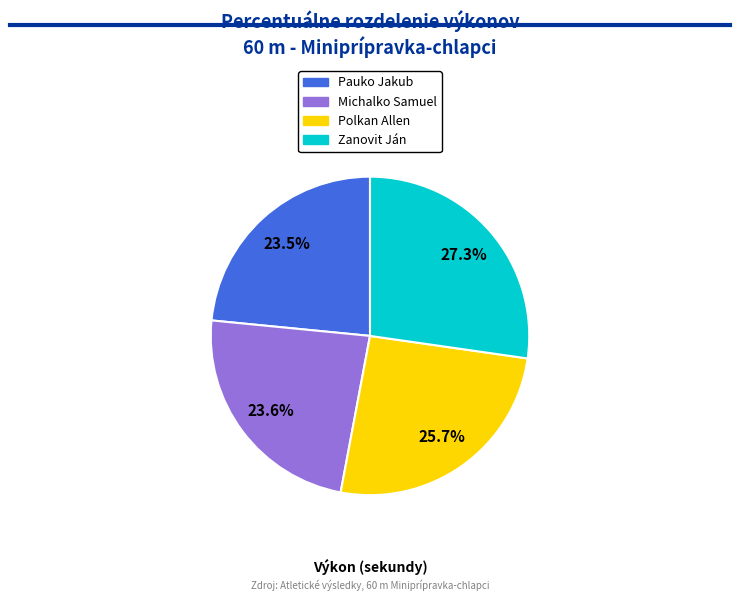

Does any single category account for the majority?

No